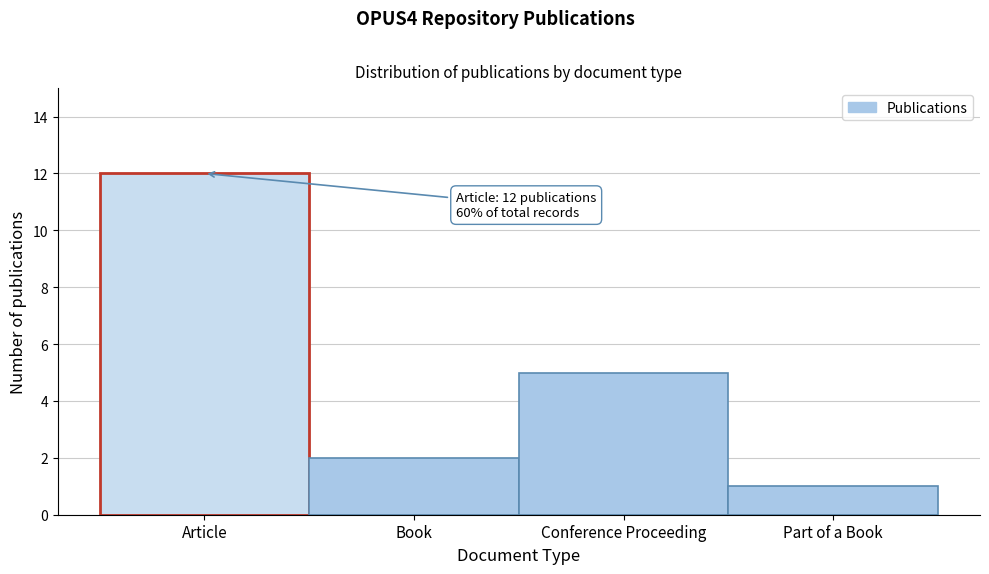

Reading left to right, transcribe all the data shown in this chart.

Article=12	Book=2	Conference Proceeding=5	Part of a Book=1